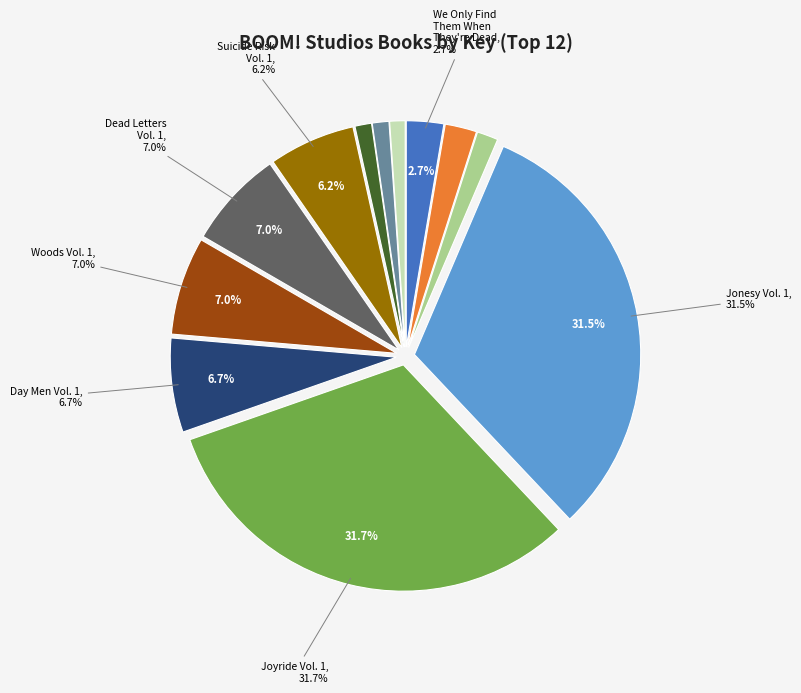

How much of the chart is everything except Jonesy Vol. 1?

68.5%